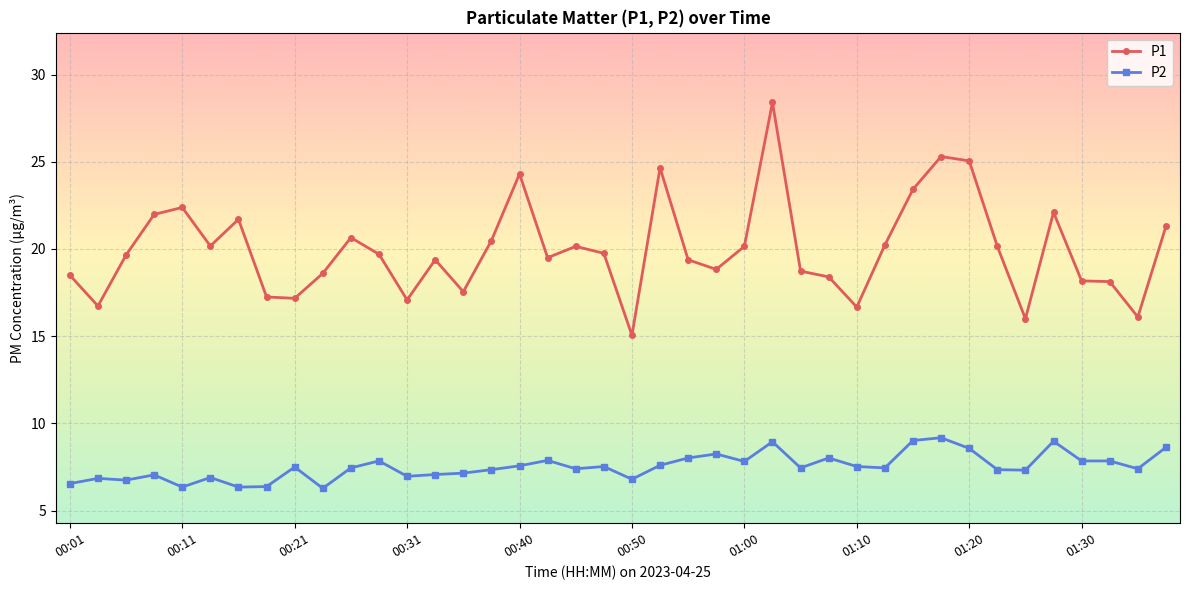

Which series has the largest range (max minus min)?

P1